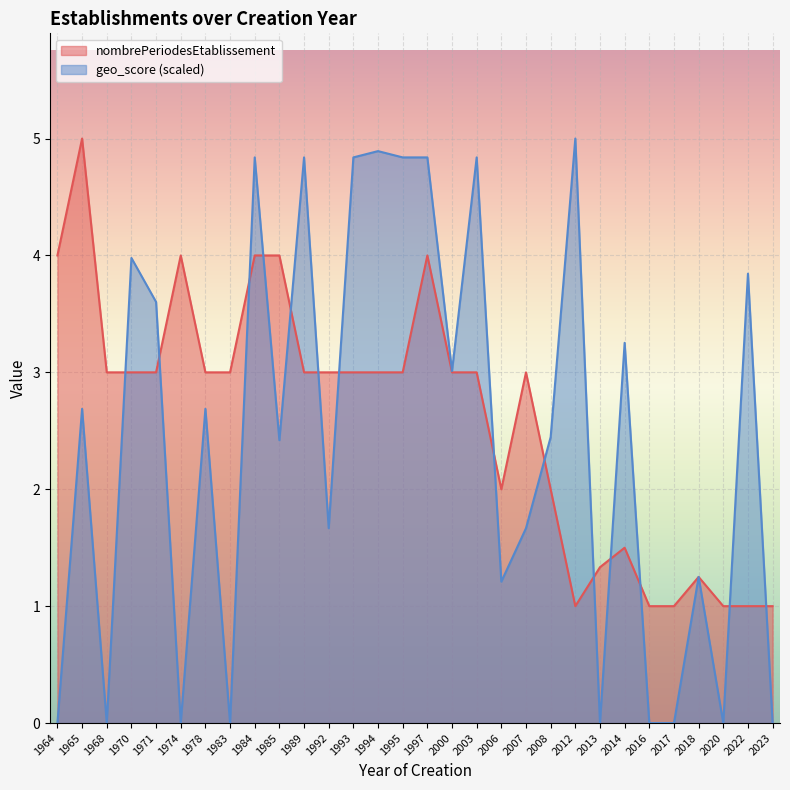

Between 1994 and 2013, which series saw the biggest shift?

geo_score (scaled)